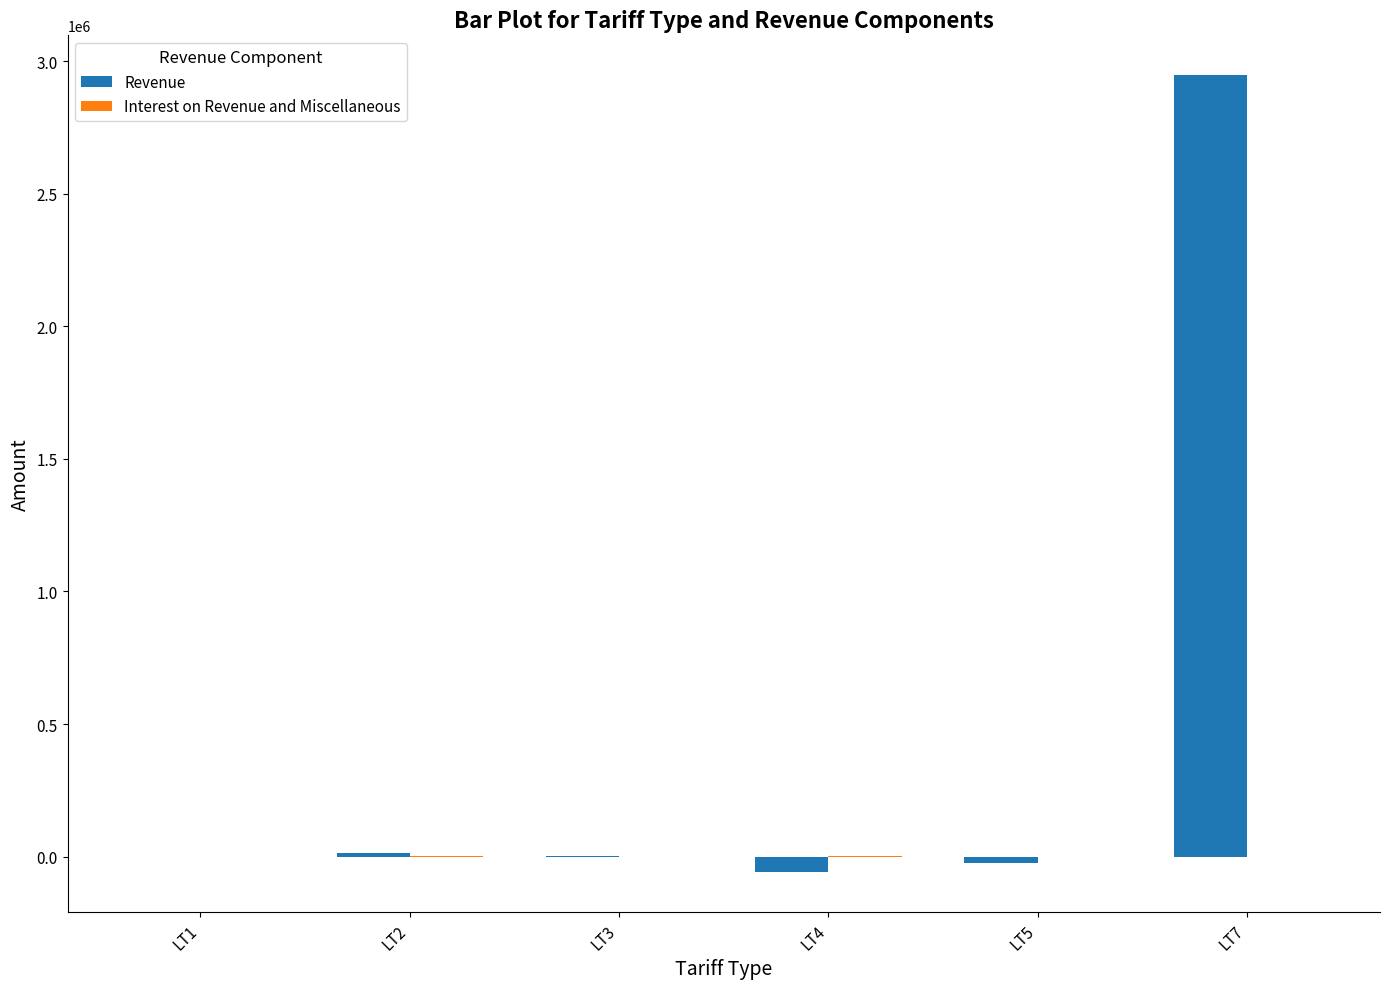

Which category has the highest value in the Revenue series?

LT7